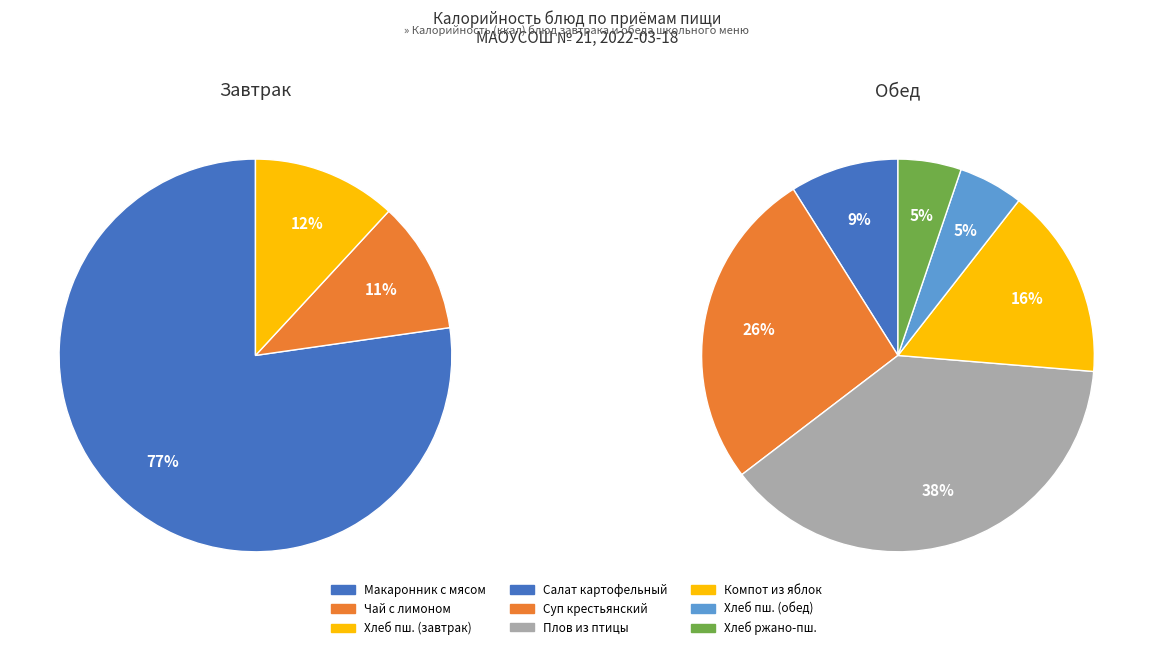

The Хлеб пшеничный (обед) slice represents 9% of the pie. True or false?

False